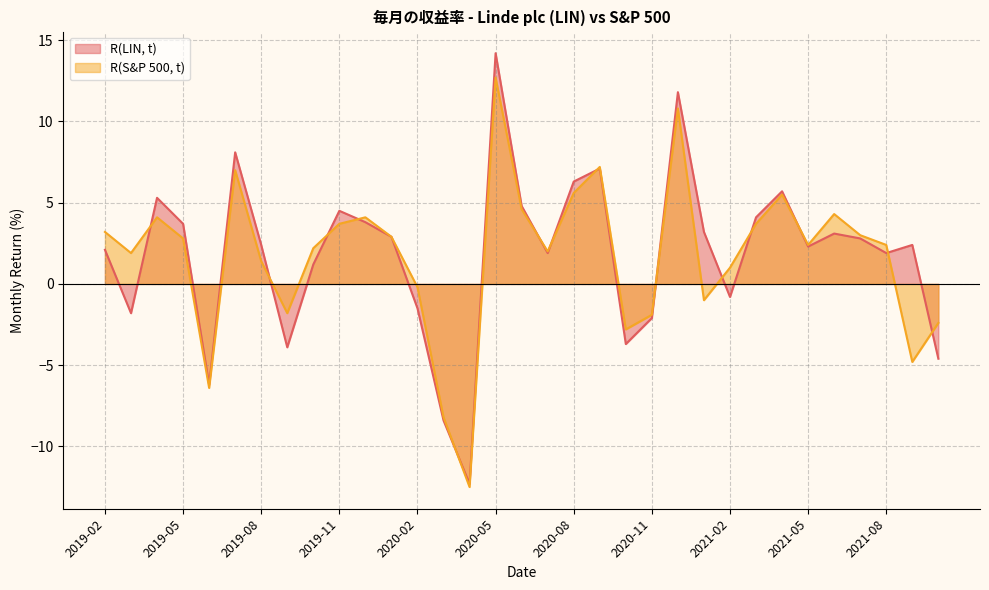

What is the sum of the R(LIN, t) values at 2020-03 and 2019-02?

-6.3